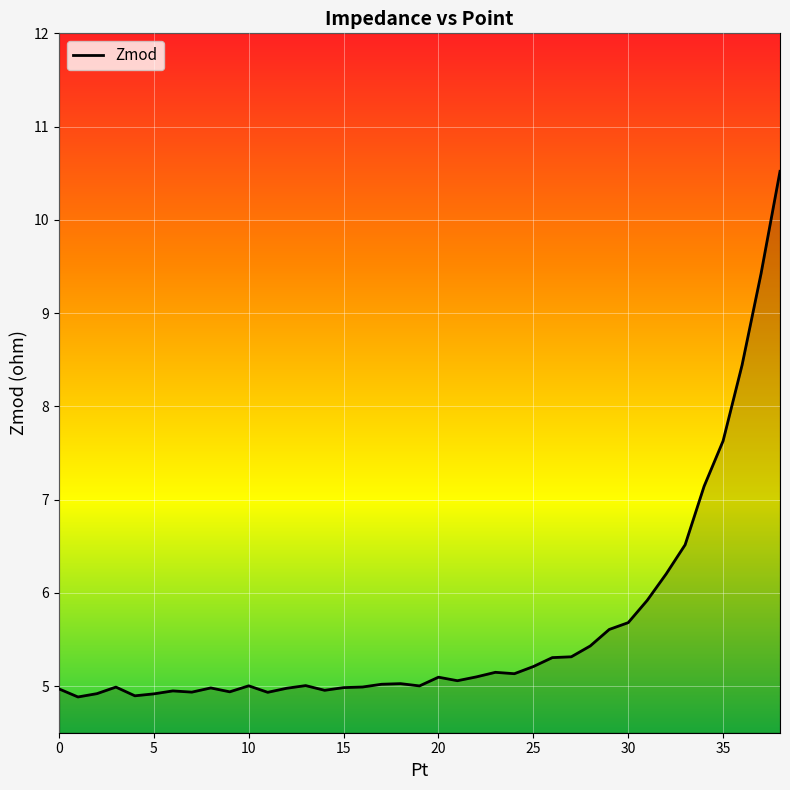

True or false: the data has more than 2 interior local peaks.

True